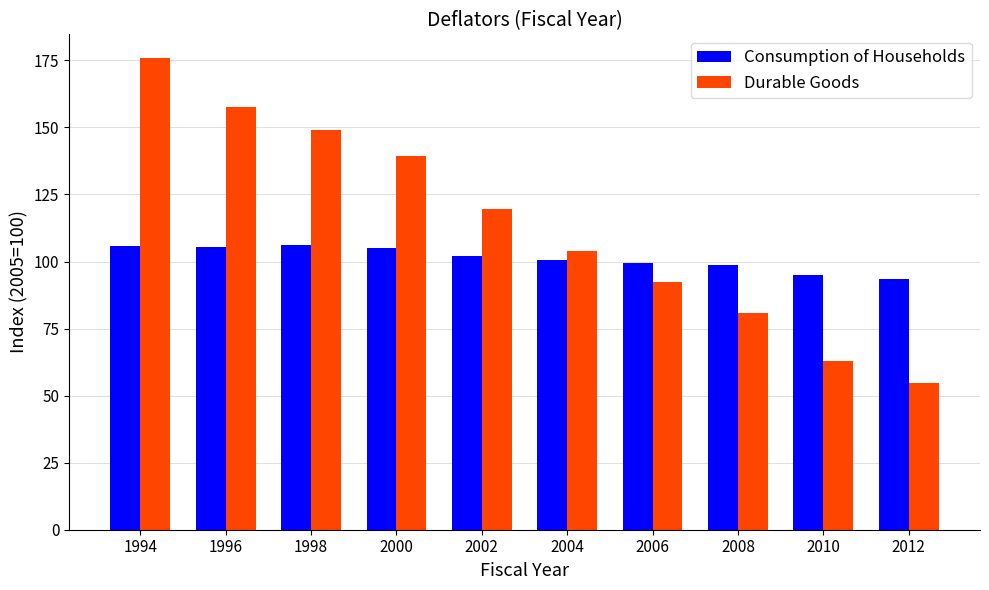

Rank the series by their average value, from lowest to highest.

Consumption of Households, Durable Goods